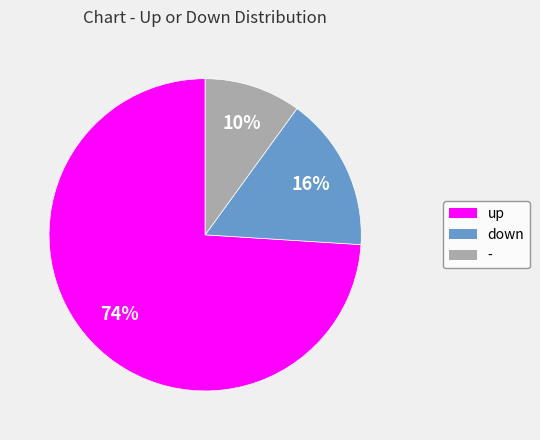

Do - and up together represent more than half of the pie?

Yes